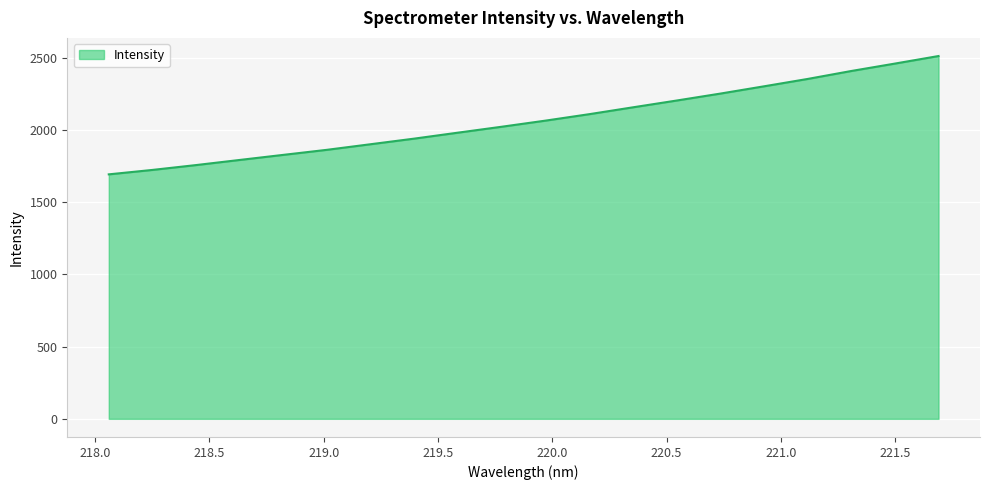

What is the difference between the maximum and minimum values?

819.5